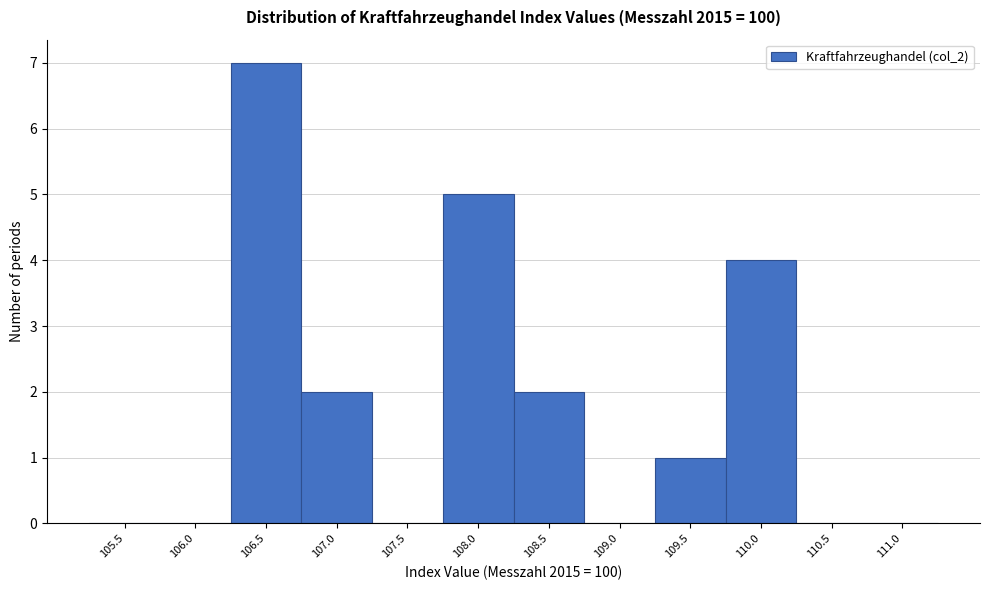

Reading left to right, what are all the values shown in this chart?

105.5=0	106.0=0	106.5=7	107.0=2	107.5=0	108.0=5	108.5=2	109.0=0	109.5=1	110.0=4	110.5=0	111.0=0